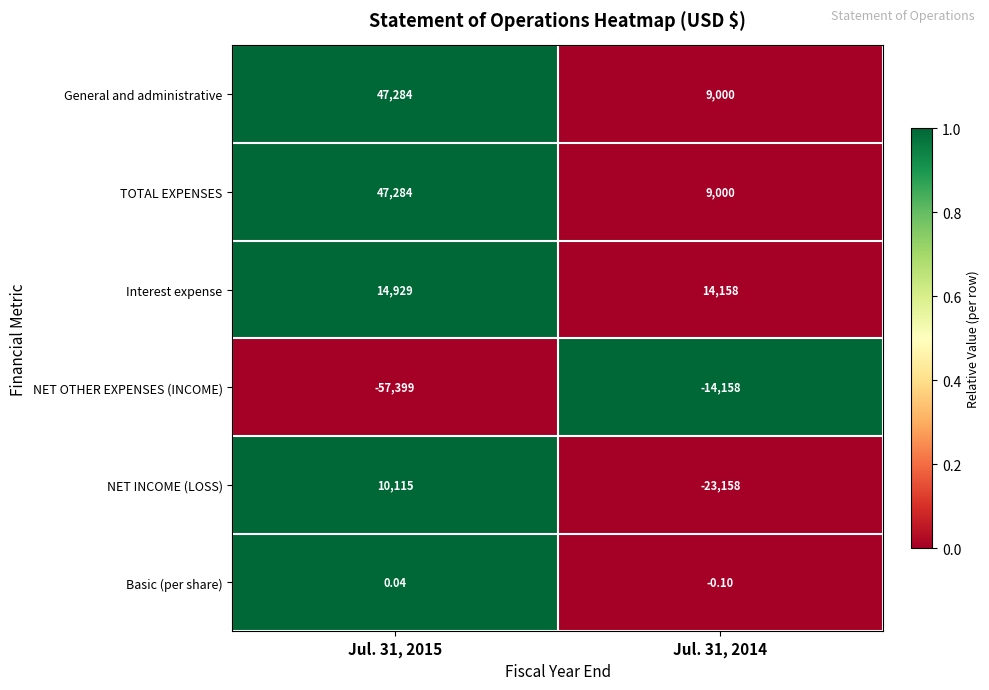

What is the total value across all series at Jul. 31, 2015?

62213.0